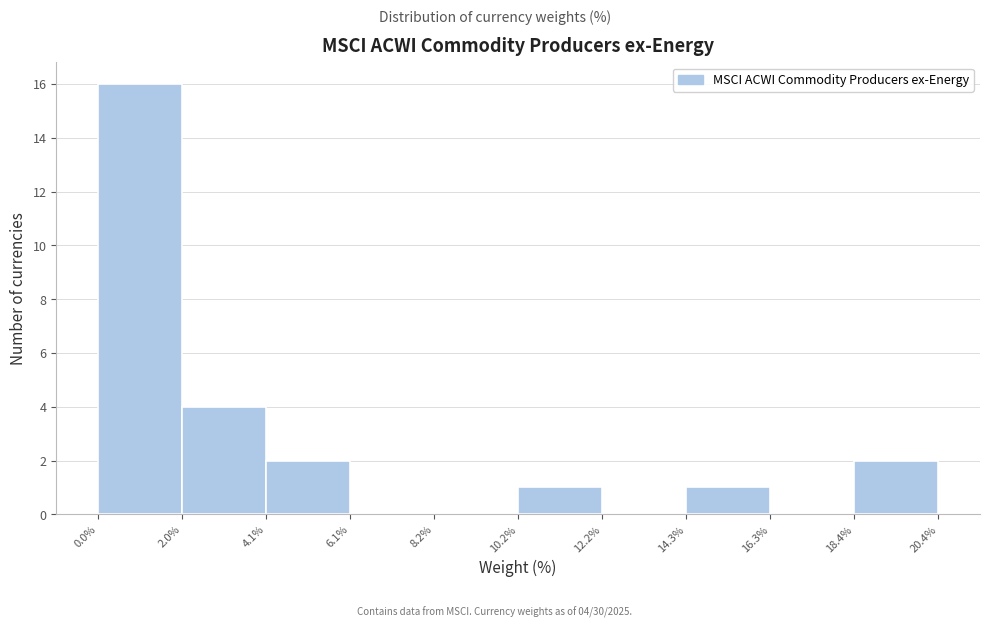

Over which range of the x-axis is the bar tallest?

0.0% to 2.0%